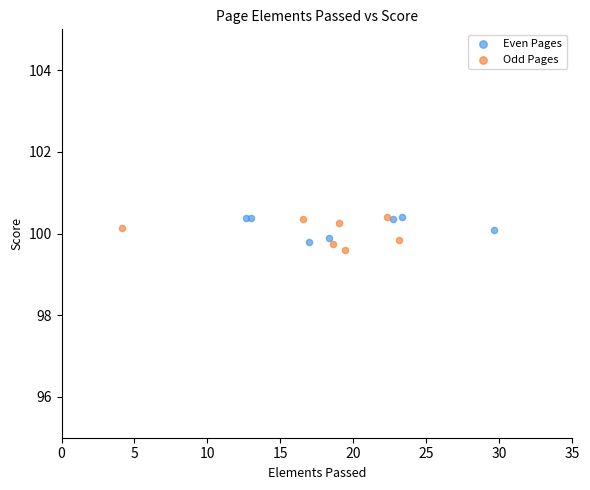

Which series contains the highest Y value?

Odd Pages